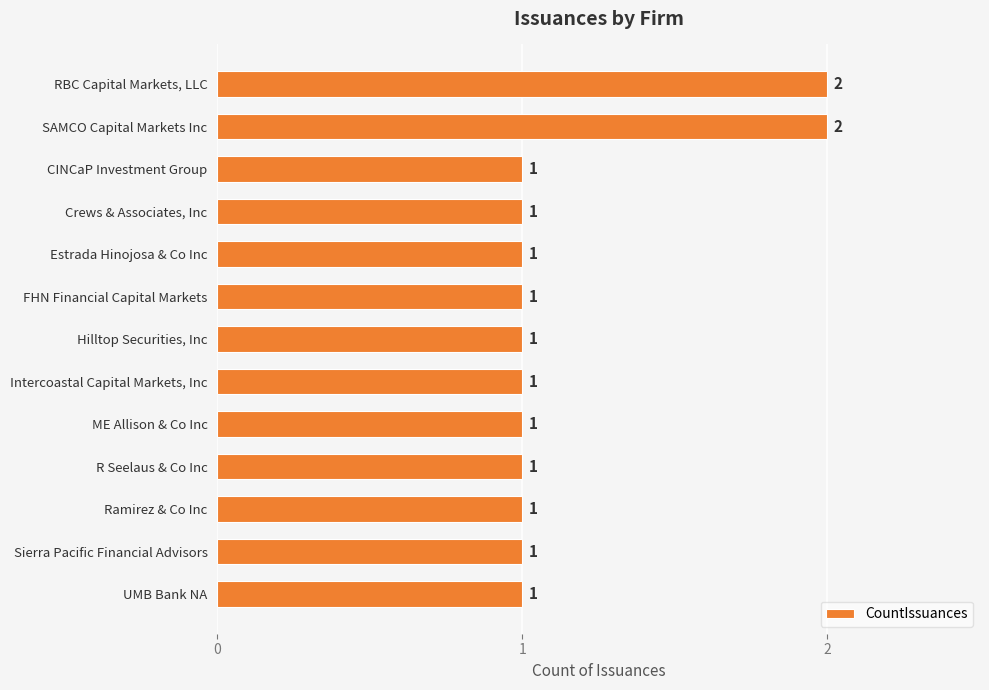

Does the chart contain stacked bars?

No